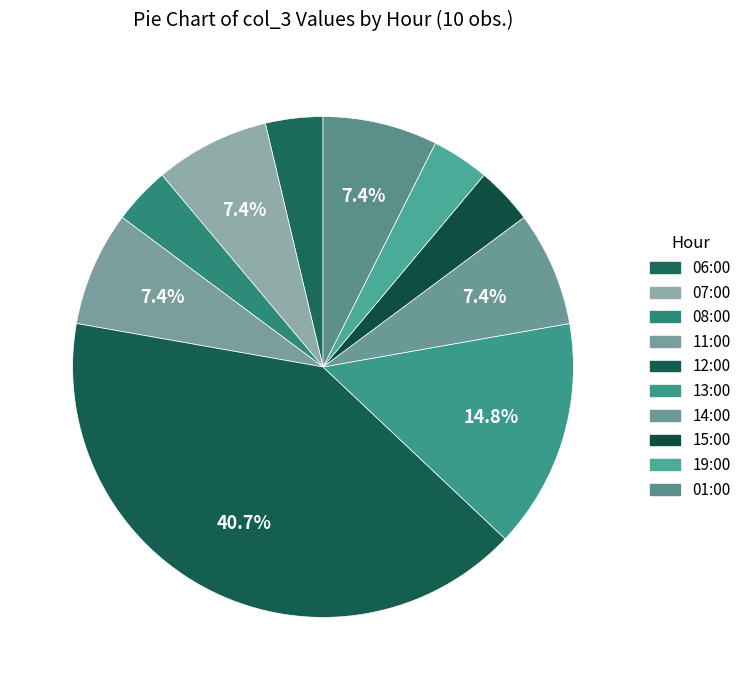

What is the change in value from 13:00 to 01:00?

-2